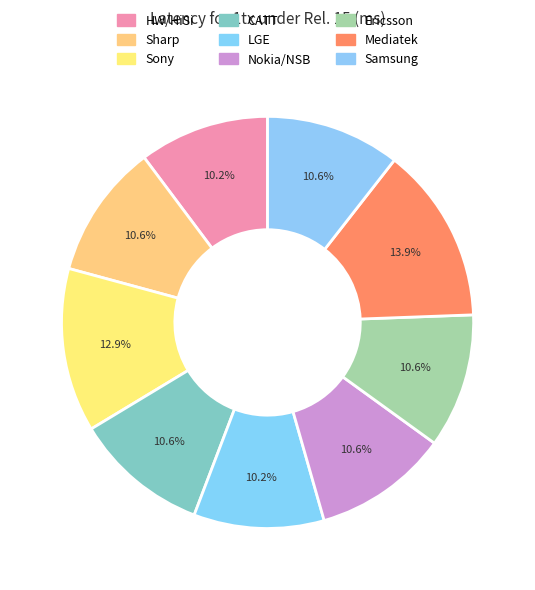

How many segments does this pie chart have?

9